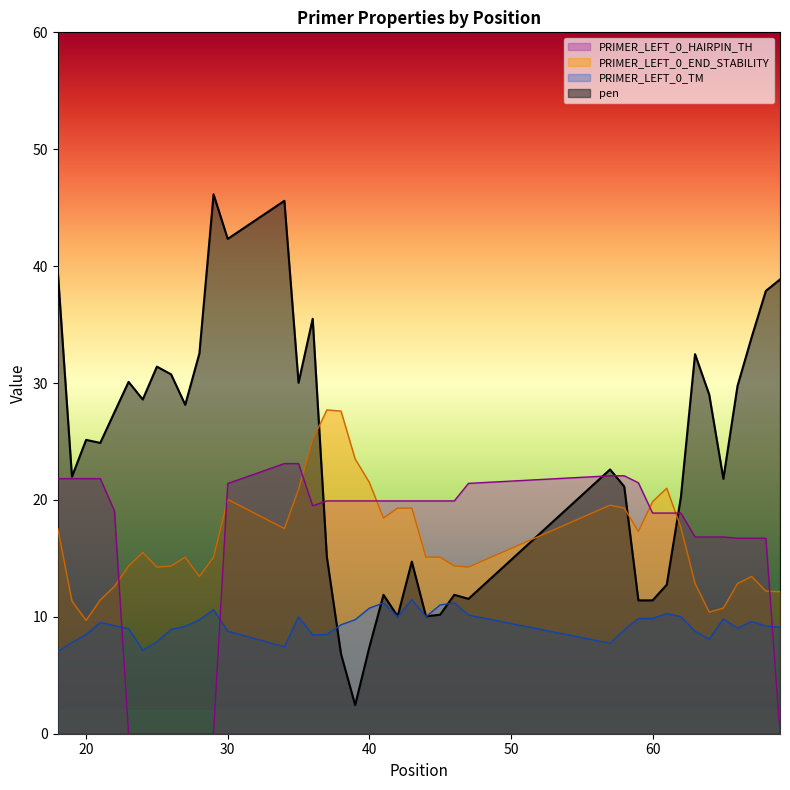

Which has a higher value, 20 or 42?

20